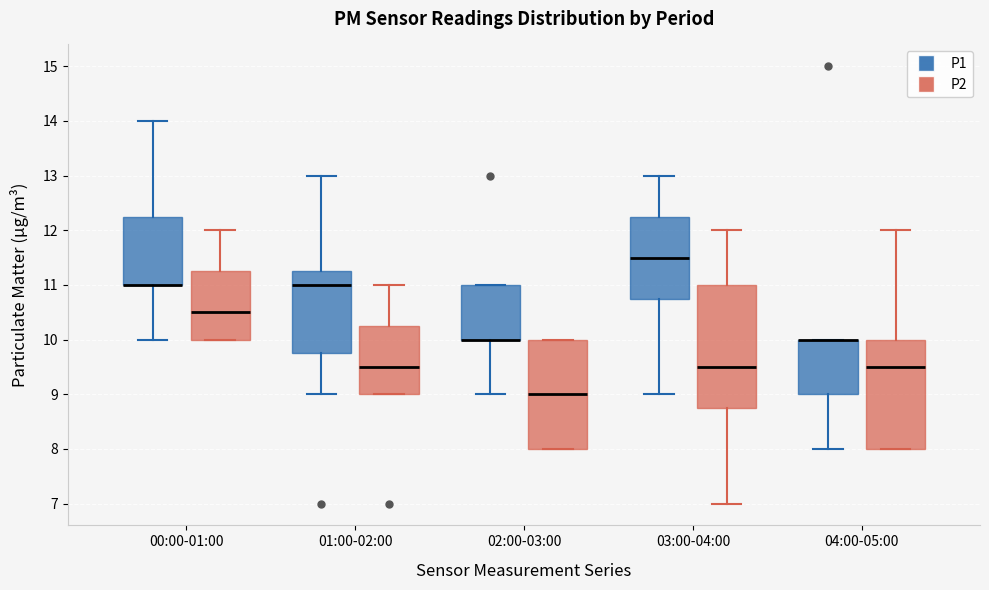

Which box is the tallest, from its lower edge to its upper edge?

03:00-04:00 (P2)